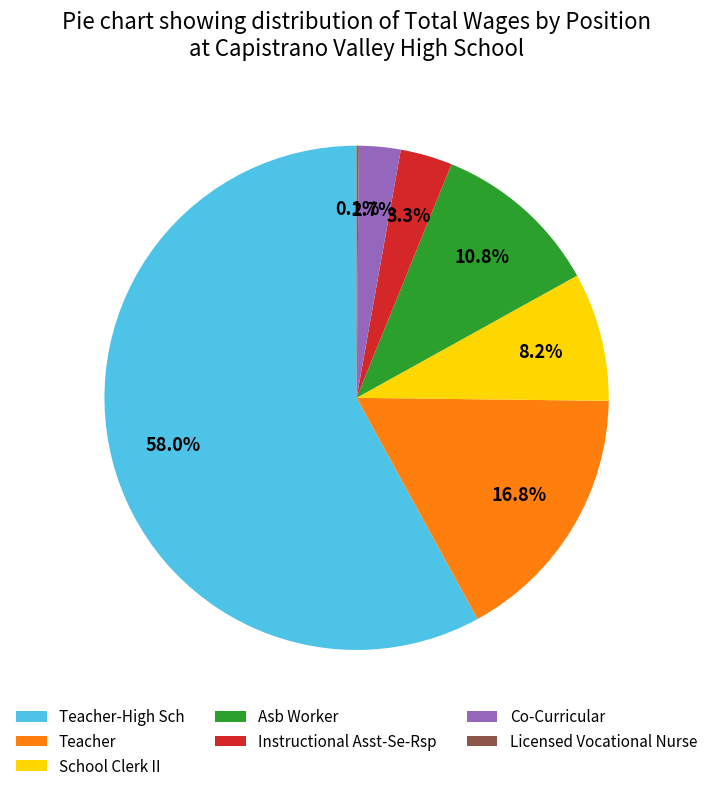

What percentage do Co-Curricular and Teacher together represent?

19.5%